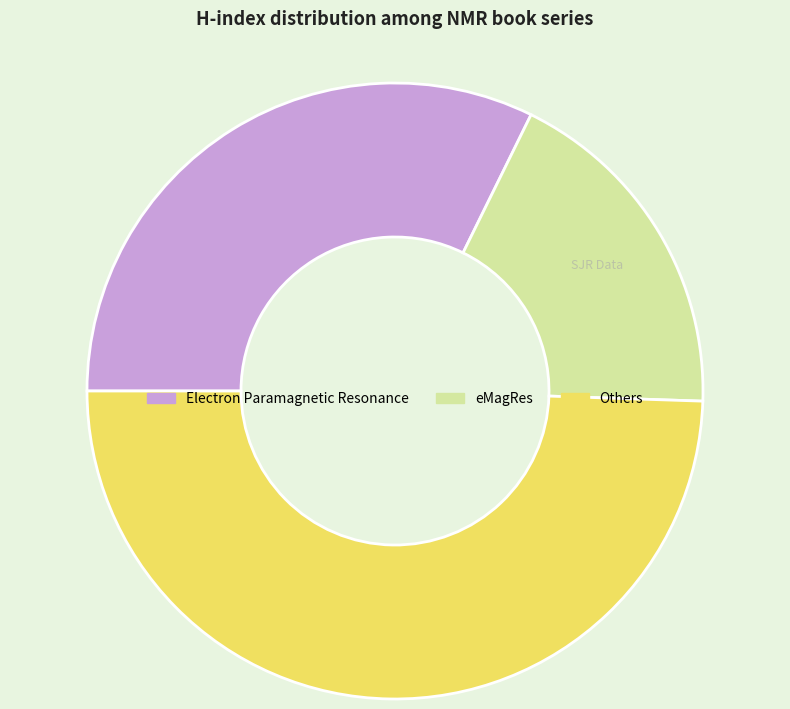

Is there a majority slice in this chart?

No